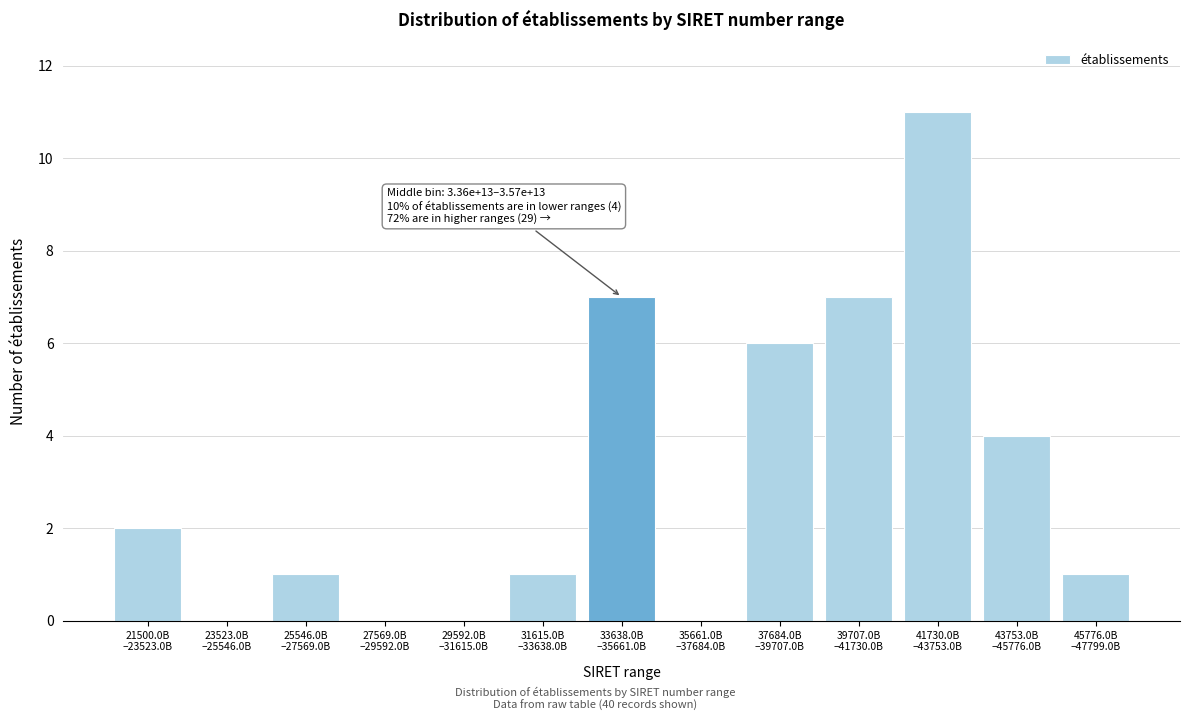

What is the maximum value shown in the chart?

11